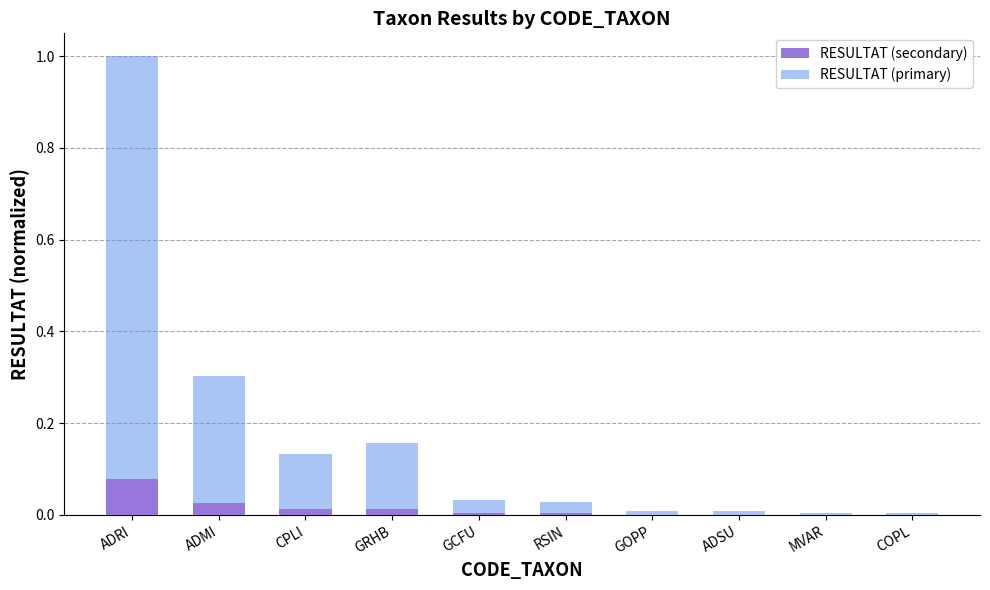

At which category is the sum across all series the highest?

ADRI